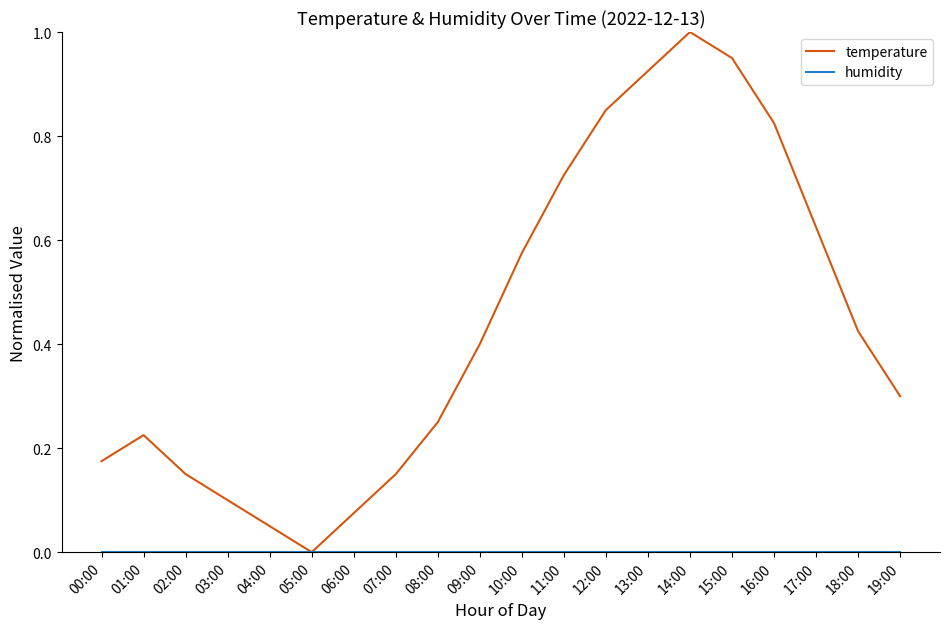

Which series has the largest range (max minus min)?

temperature